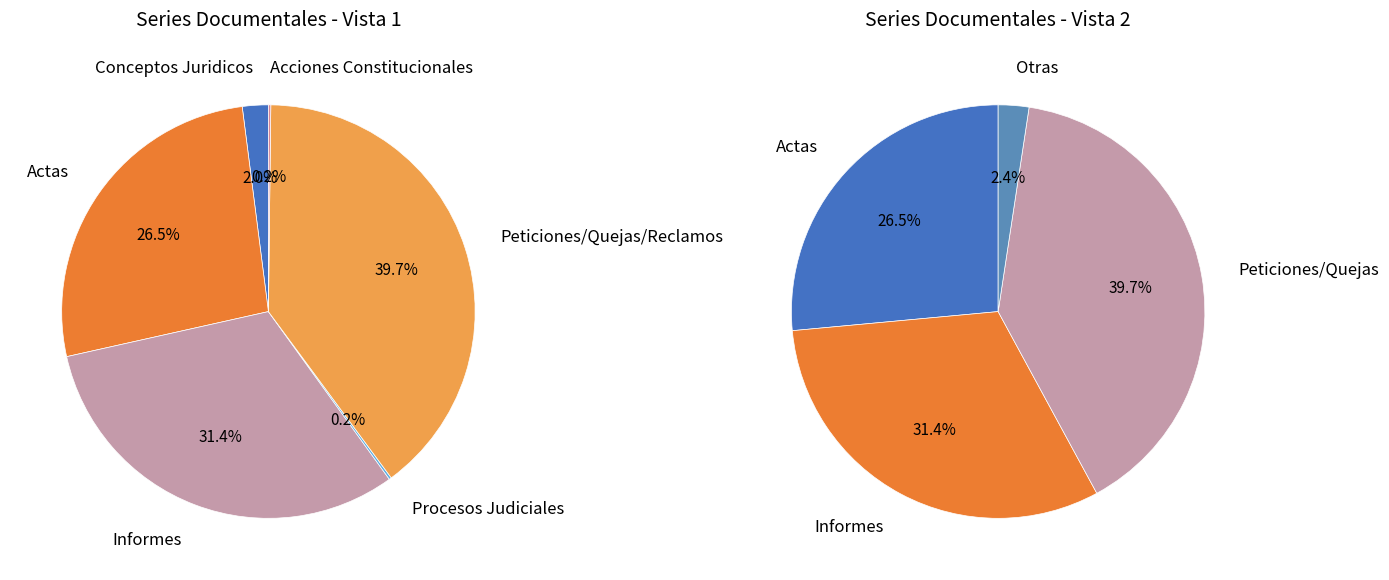

To the nearest percent, what portion does INFORMES represent?

31%